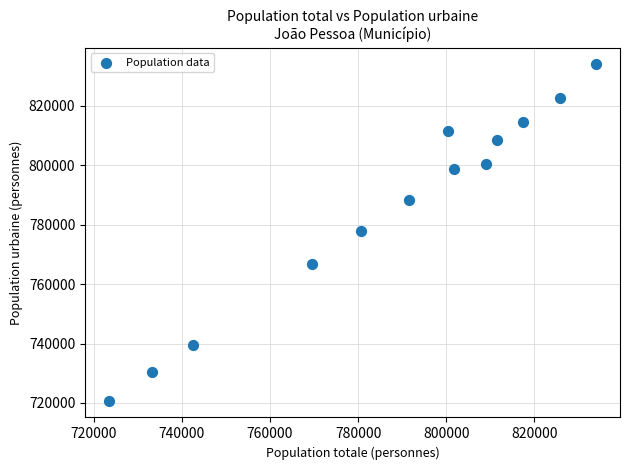

What is the range of X values (max minus min)?

110417